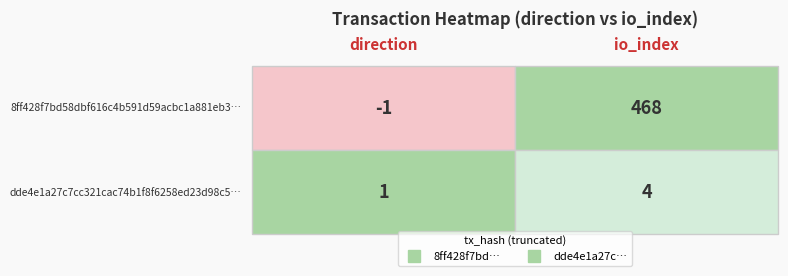

Which series has the largest range (max minus min)?

8ff428f7bd58dbf616c4b591d59acbc1a881eb3